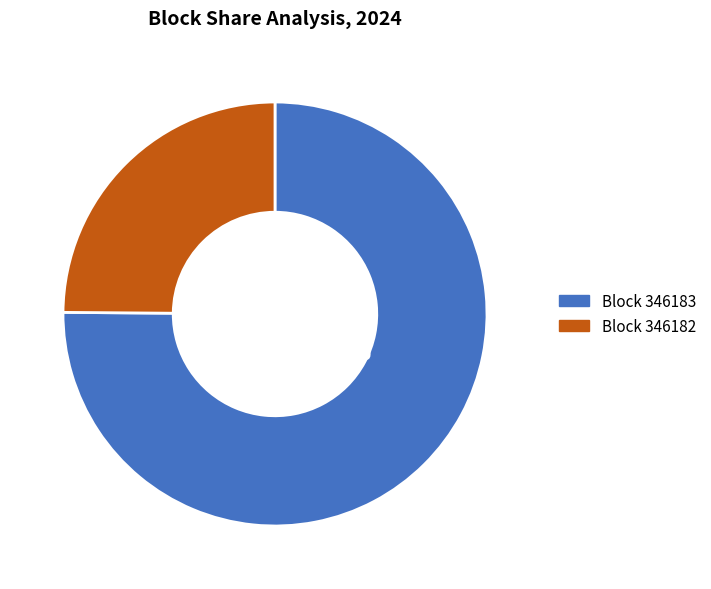

Does Block 346182 account for over 50% of the chart?

No